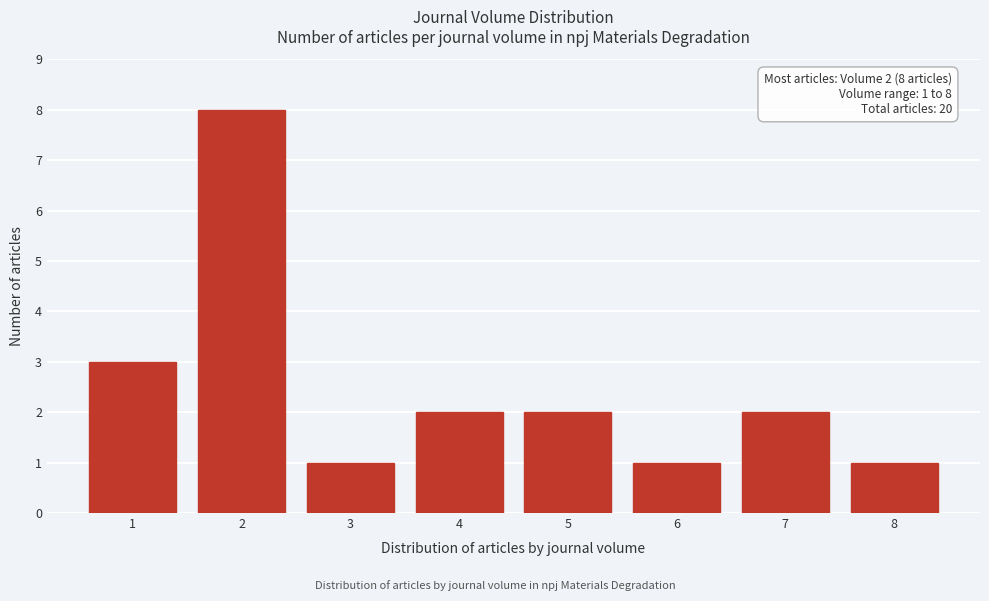

Reading right to left, what are all the values shown in this chart?

8=1	7=2	6=1	5=2	4=2	3=1	2=8	1=3